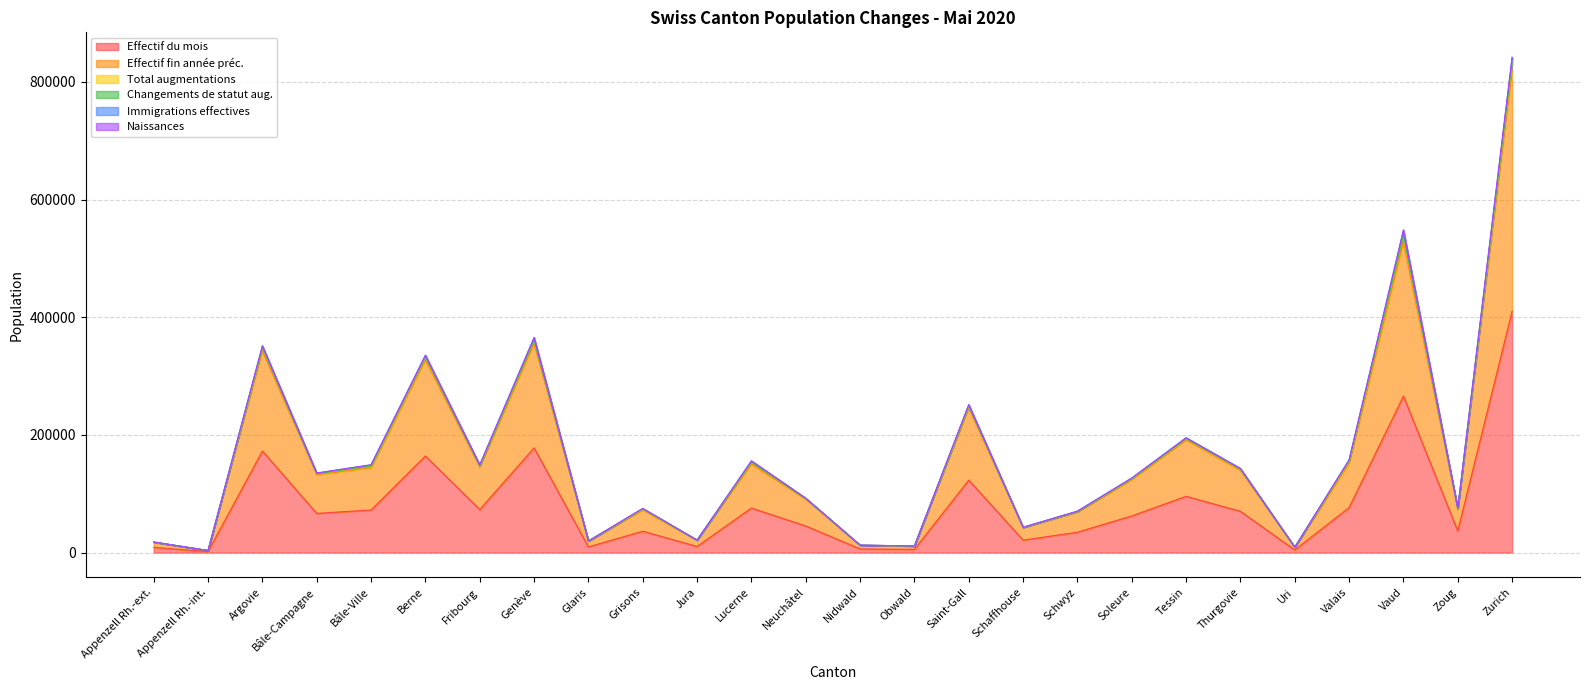

What is the difference between the maximum and second lowest values in the Effectif fin année préc. series?

810228